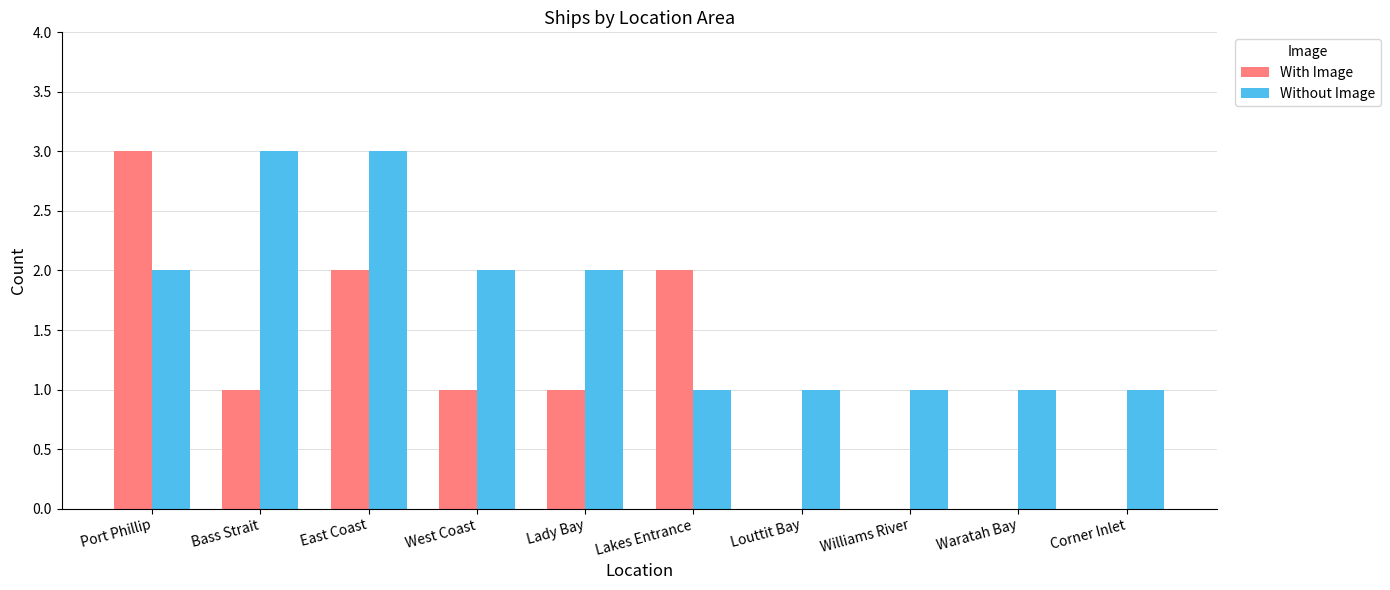

At which label does With Image reach its peak?

Port Phillip